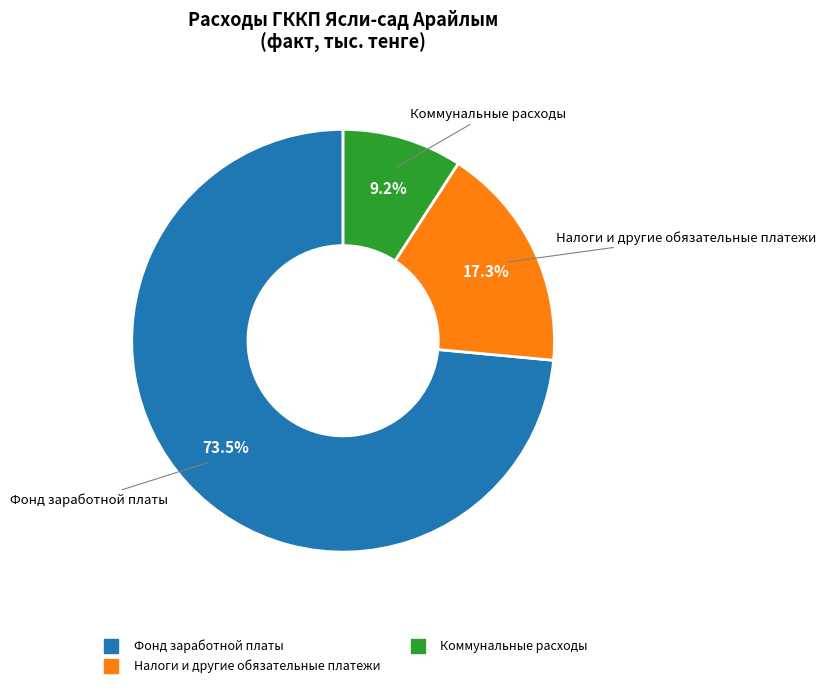

Count the number of slices in the pie.

3